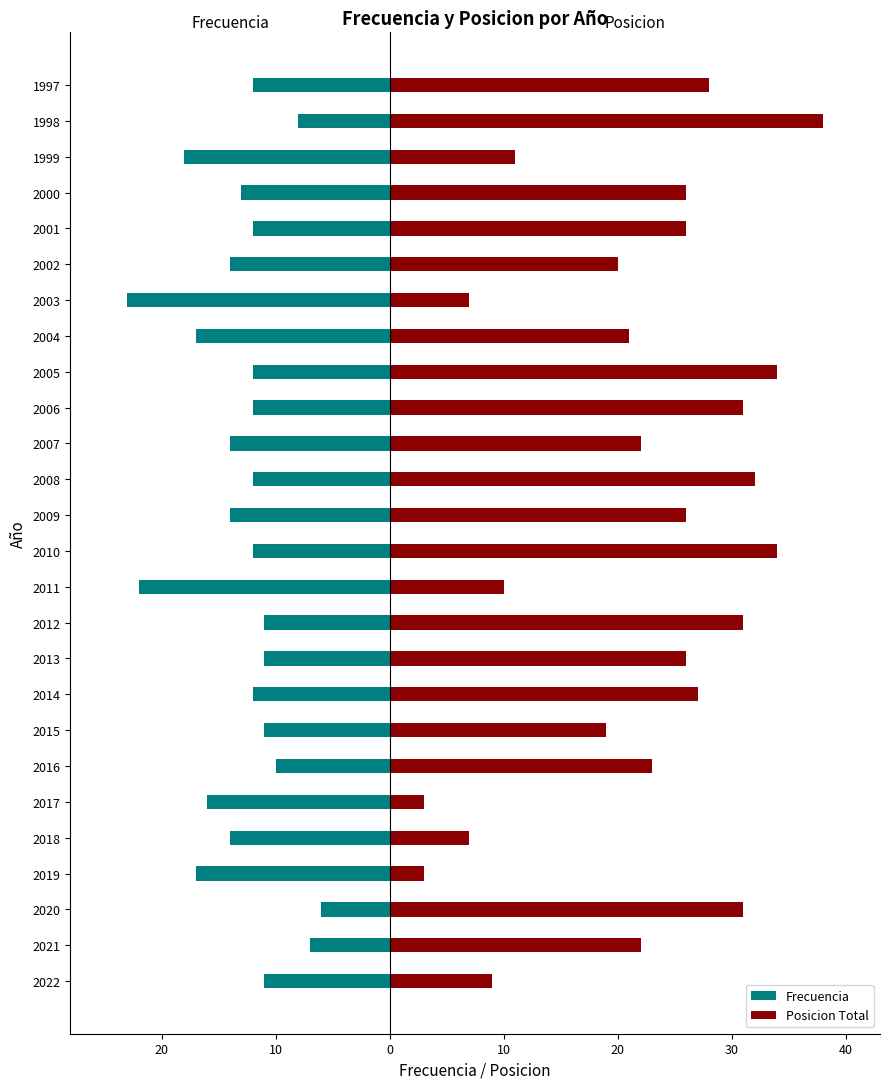

What is the lowest value of the Frecuencia series?

-23